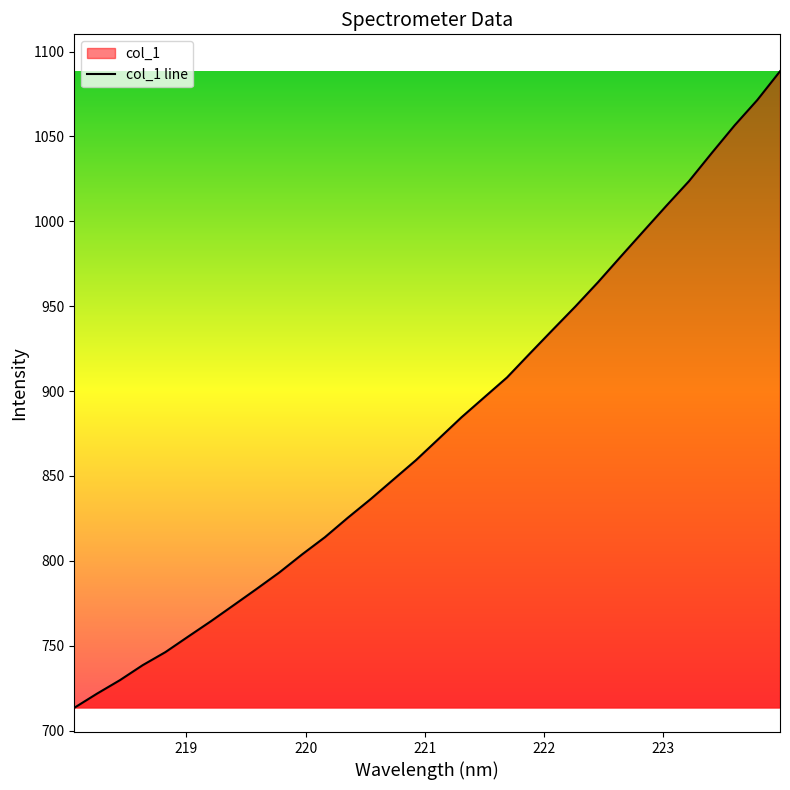

Reading left to right, what are all the values shown in this chart?

713.4	721.8	729.7	738.5	746.3	755.4	764.5	773.9	783.5	793.2	803.8	813.9	825.3	836.3	847.8	859.3	871.9	884.6	896.3	908.0	922.1	936.0	949.8	964.2	979.3	994.2	1009.1	1023.7	1040.3	1056.5	1071.4	1088.4